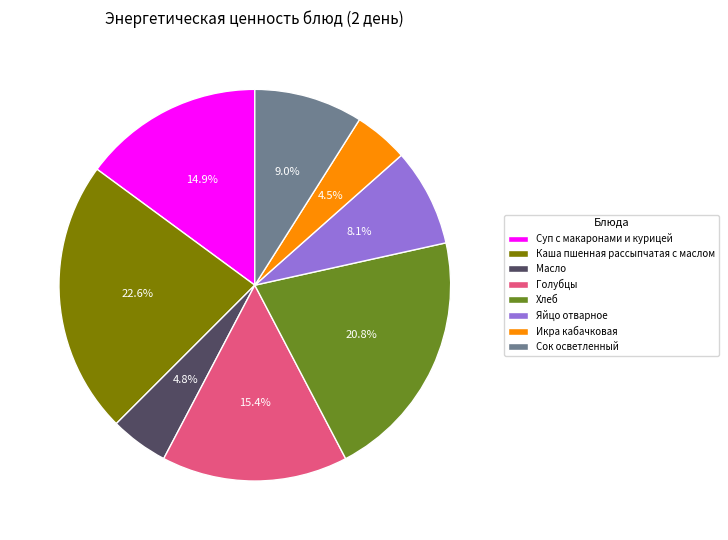

To the nearest percent, what percentage of the pie is Сок осветленный?

9%